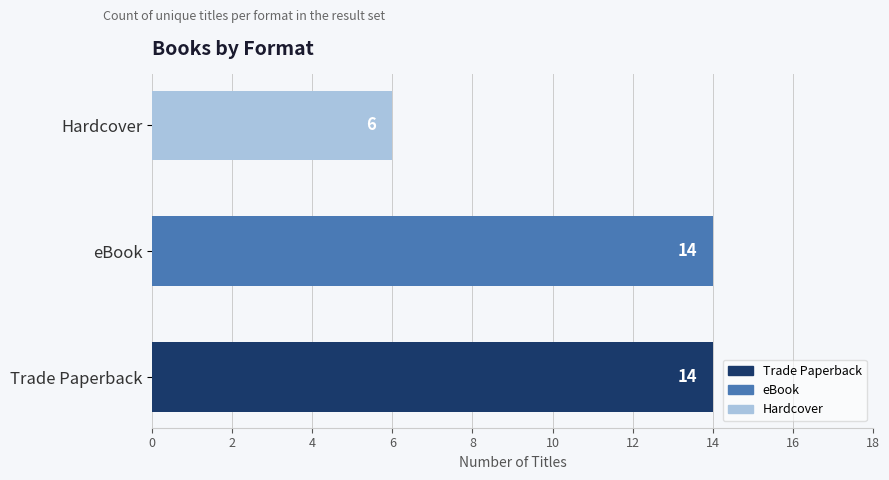

The chart shows a value of 6 at Hardcover. True or false?

True